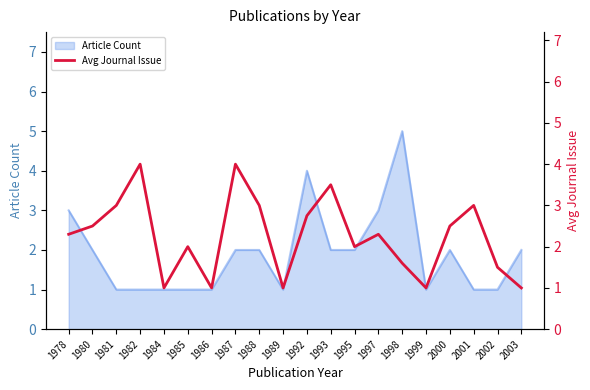

Does the chart display data point markers on the line(s)?

No